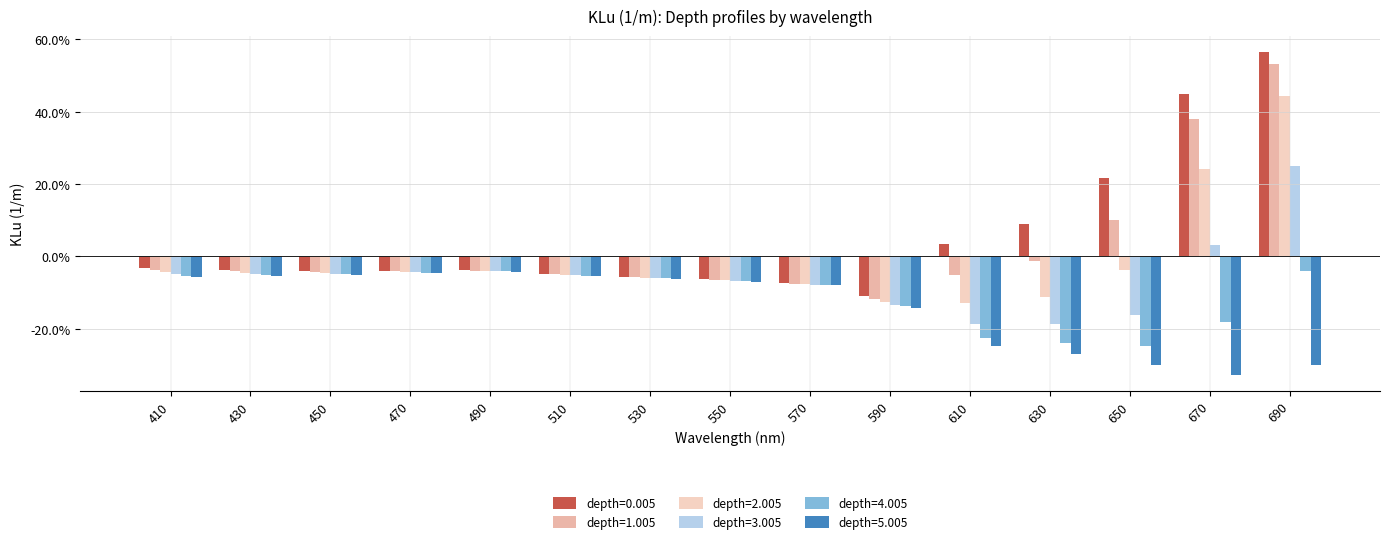

At which category is the sum across all series the highest?

690